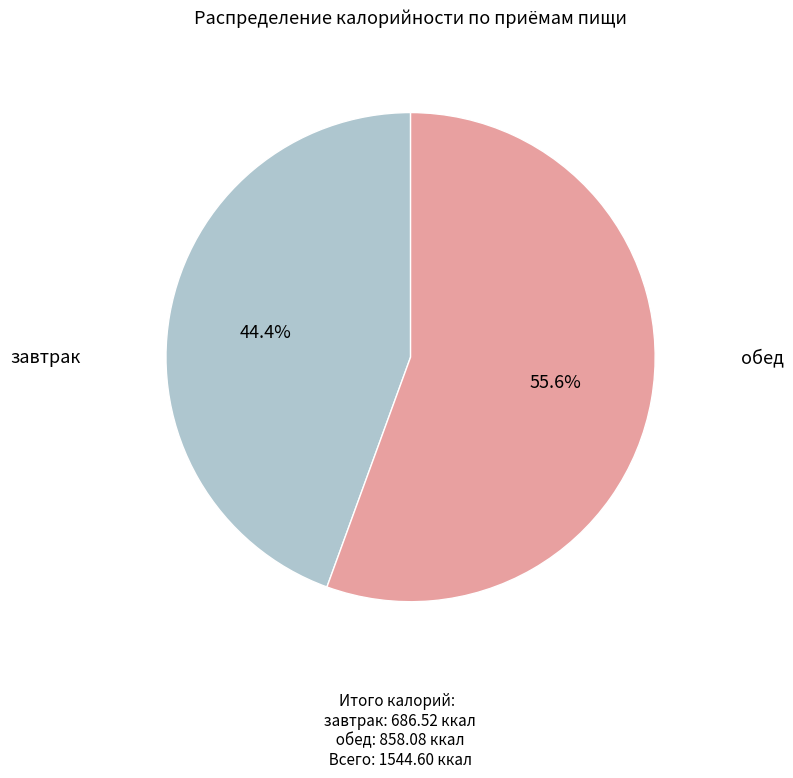

Is there any slice that represents more than half of the pie?

Yes